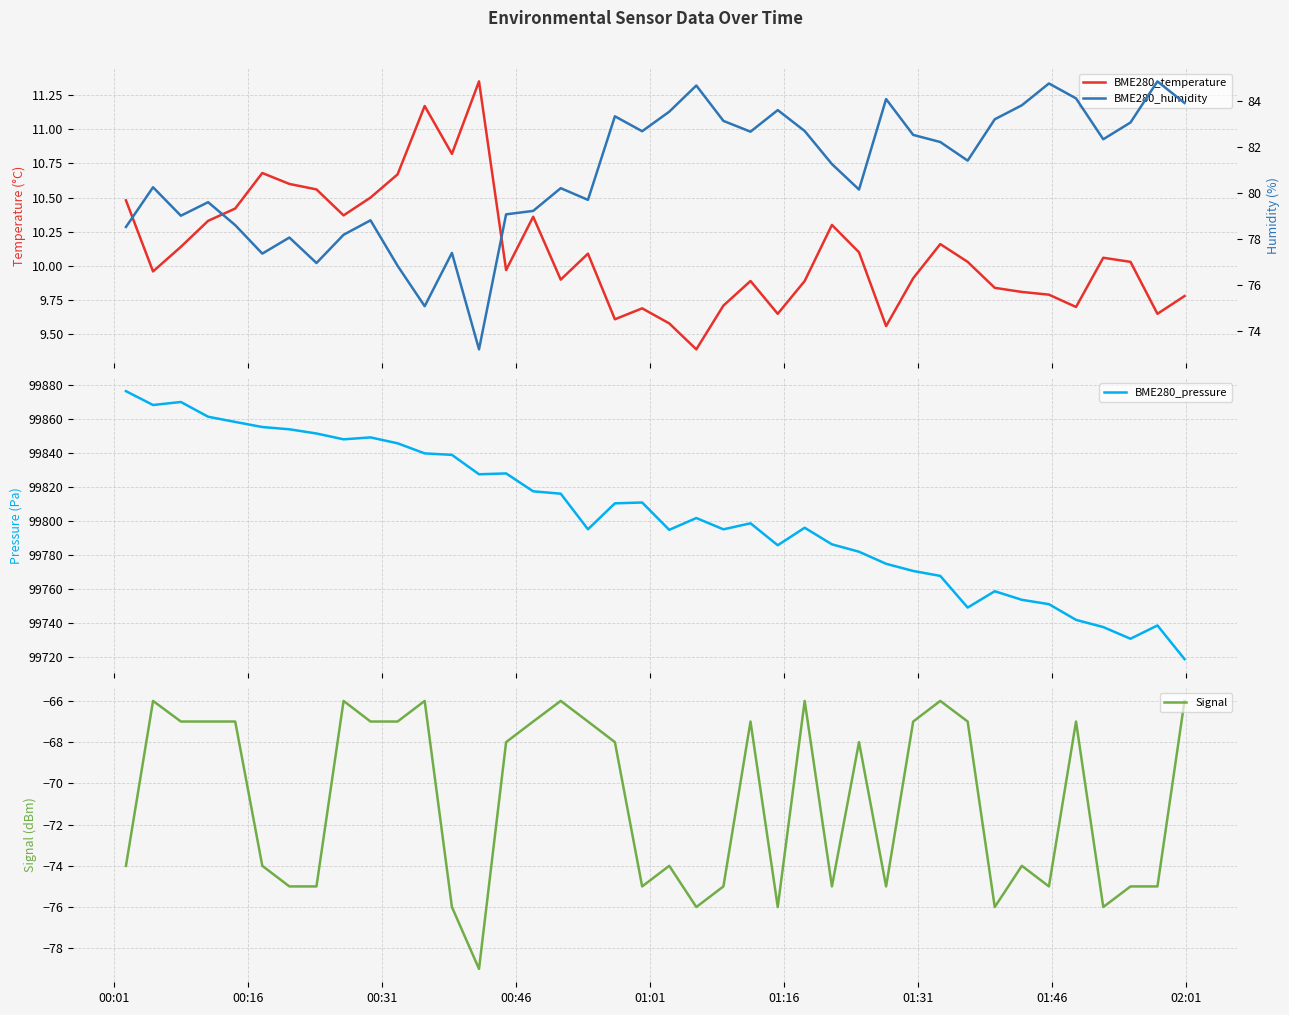

What is the maximum value for BME280_pressure?

99876.4